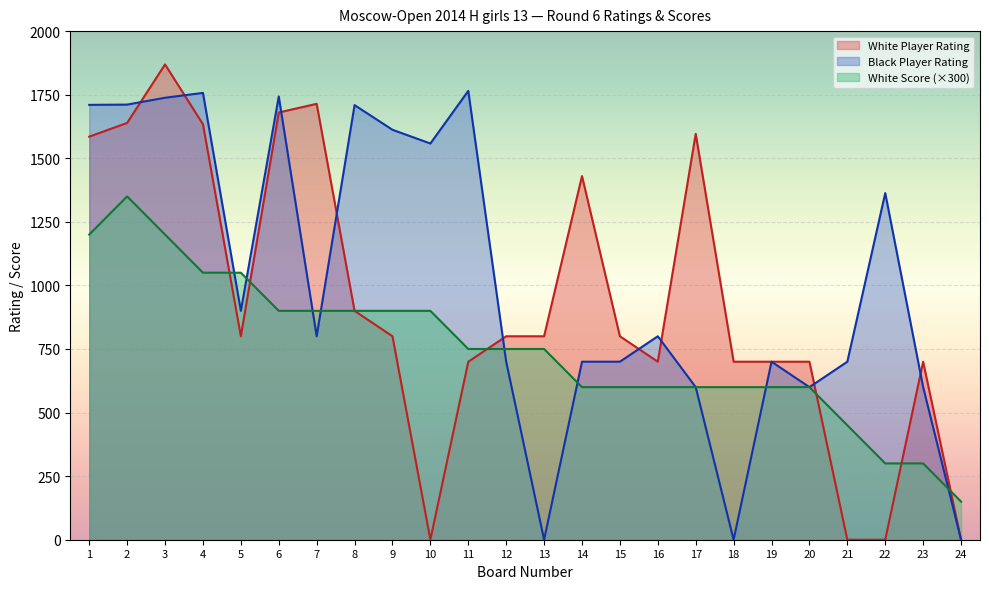

What are all the series names shown in the legend?

White Player Rating, Black Player Rating, White Score (×300)